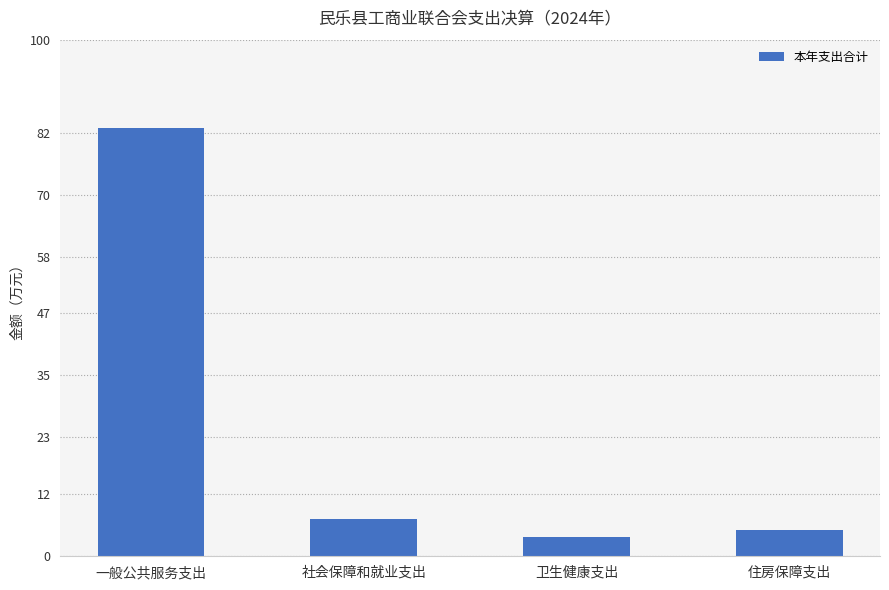

Which label corresponds to the largest value in the chart?

一般公共服务支出